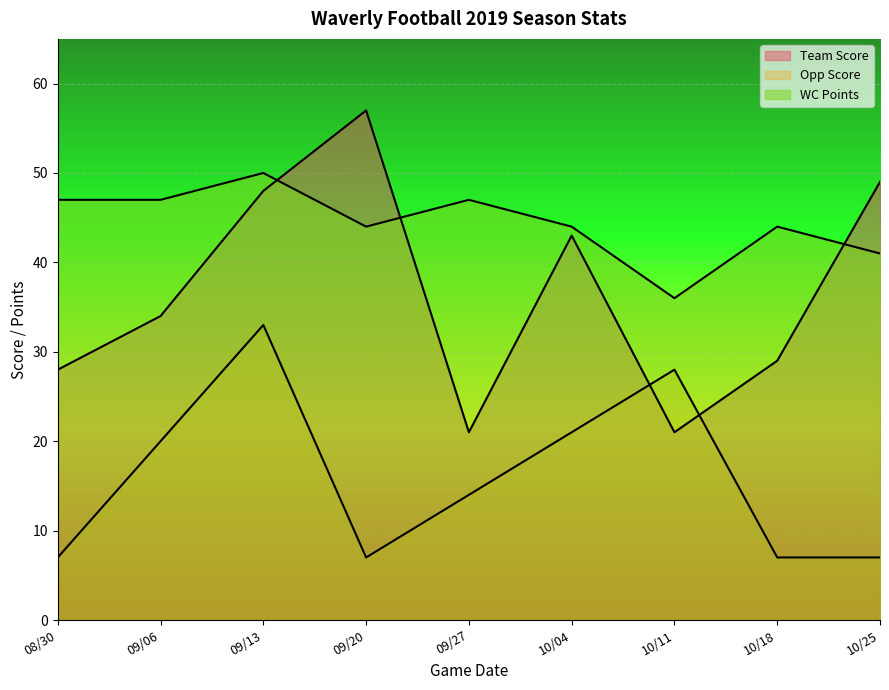

In WC Points, how many points are lower than both neighbors (excluding endpoints)?

2